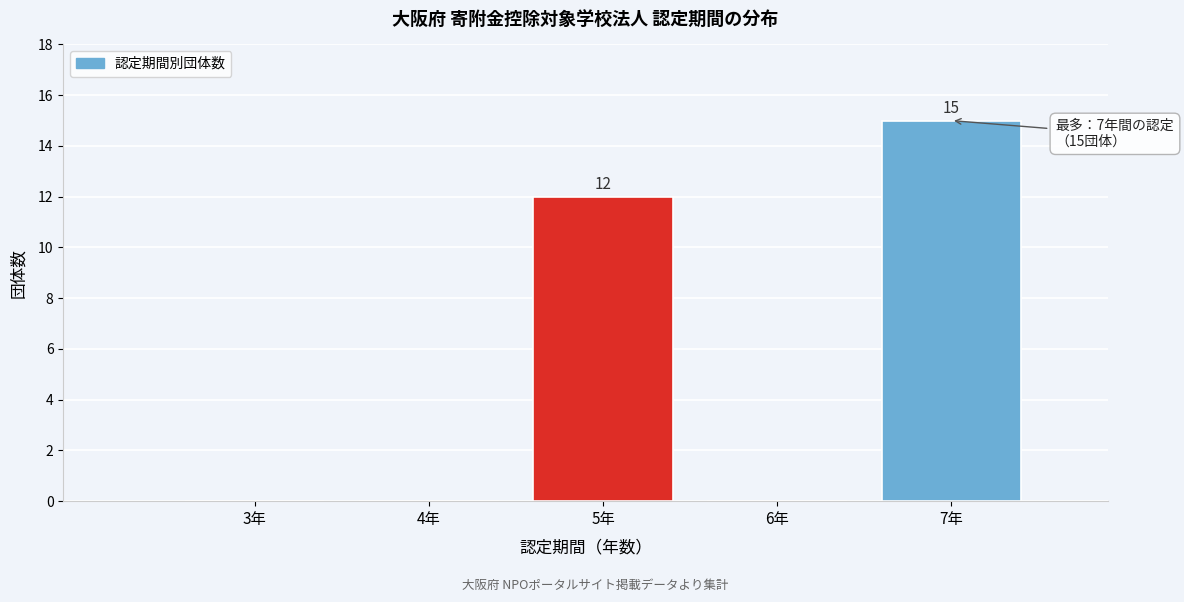

Reading left to right, extract all data points from this chart.

3年=0	4年=0	5年=12	6年=0	7年=15